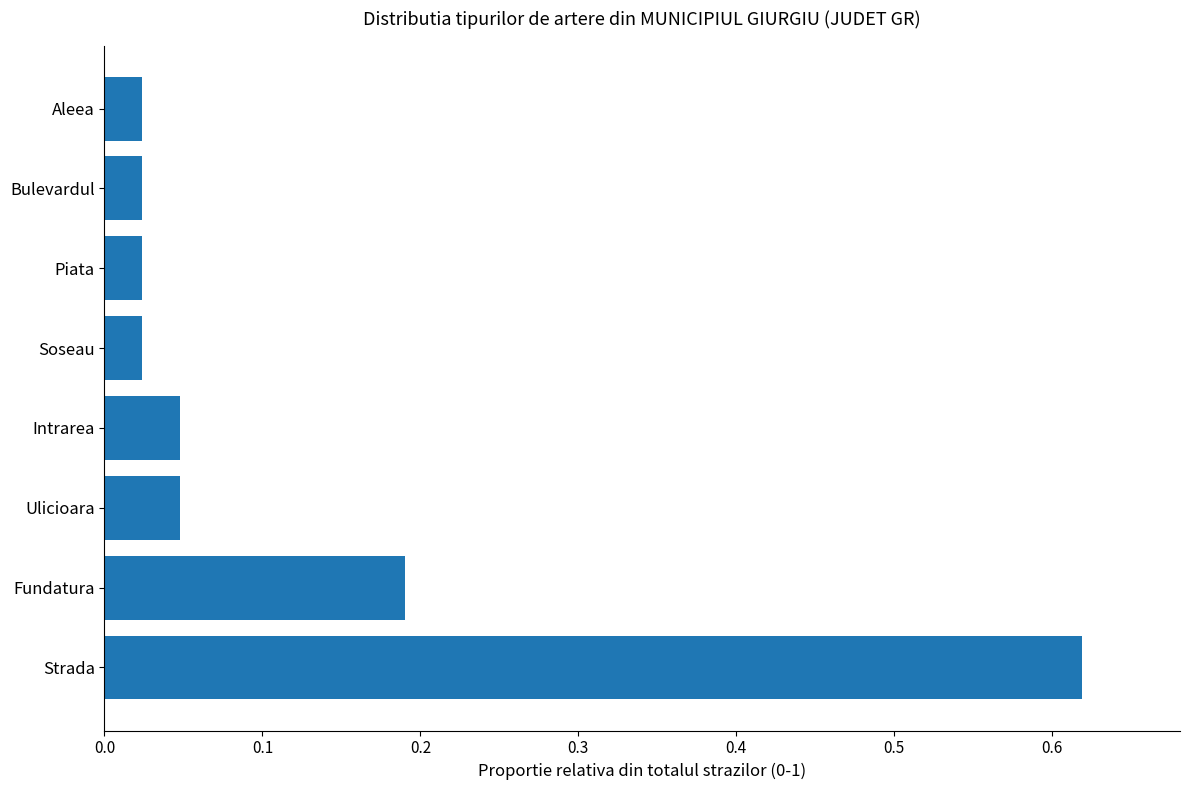

What is the change in value from Strada to Piata?

-0.6